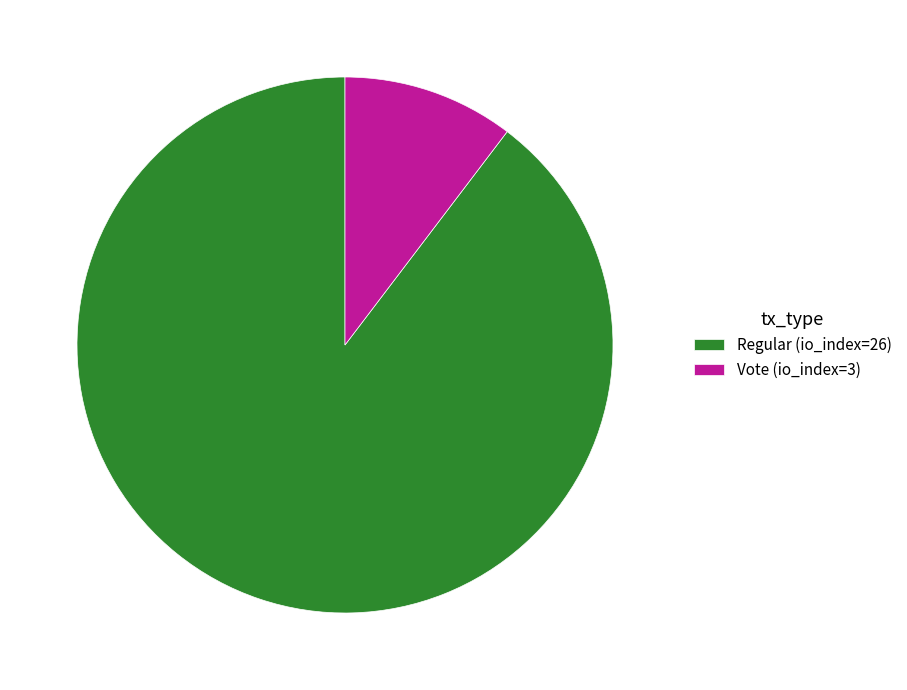

Is the sum of Vote (io_index=3) and Regular (io_index=26) greater than half?

Yes